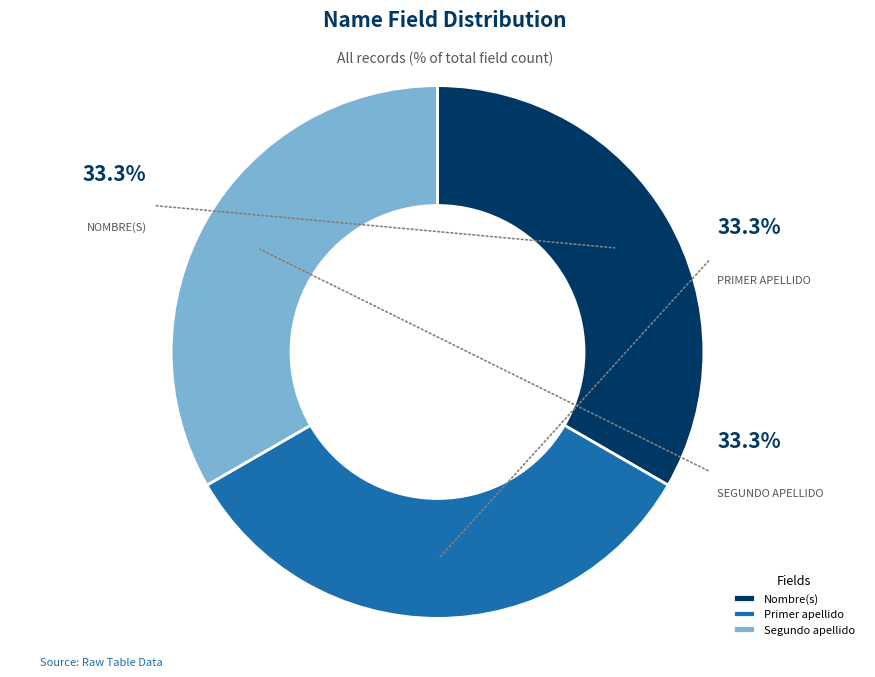

Does Segundo apellido account for over 50% of the chart?

No